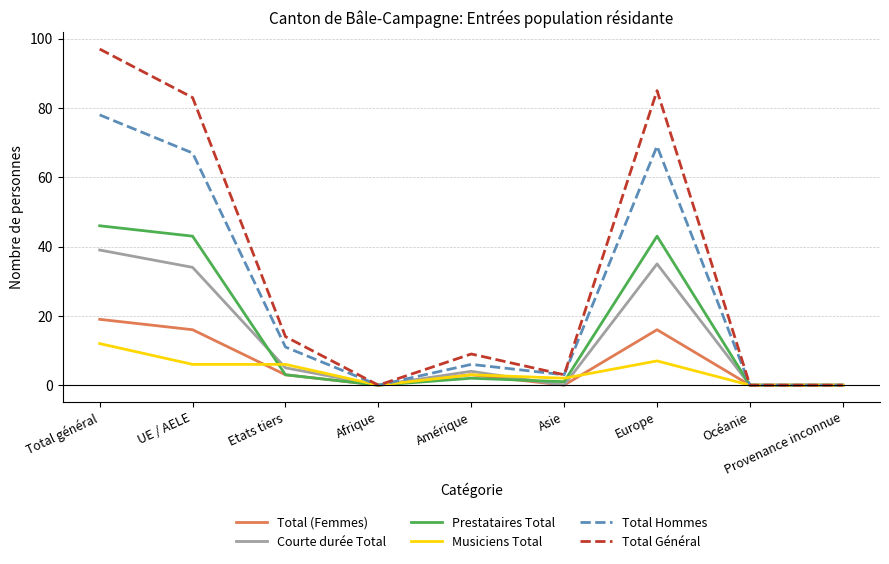

What is the maximum value for Total Hommes?

78